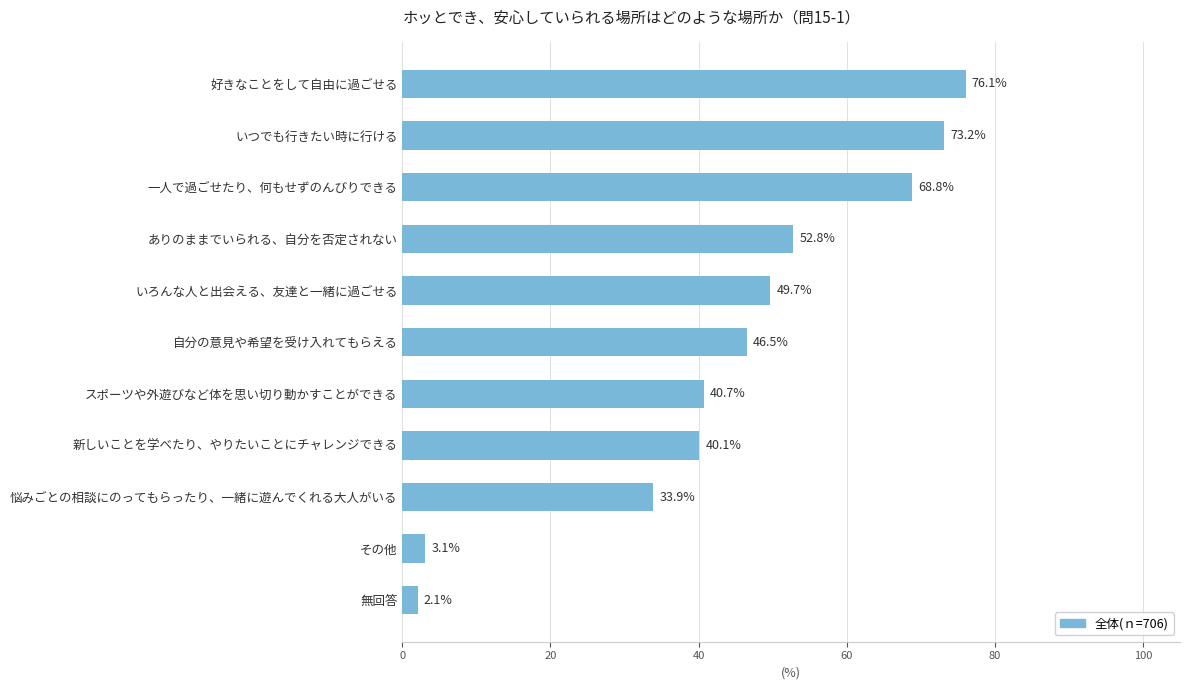

The chart shows a value of 68.8 at 一人で過ごせたり、何もせずのんびりできる. True or false?

True